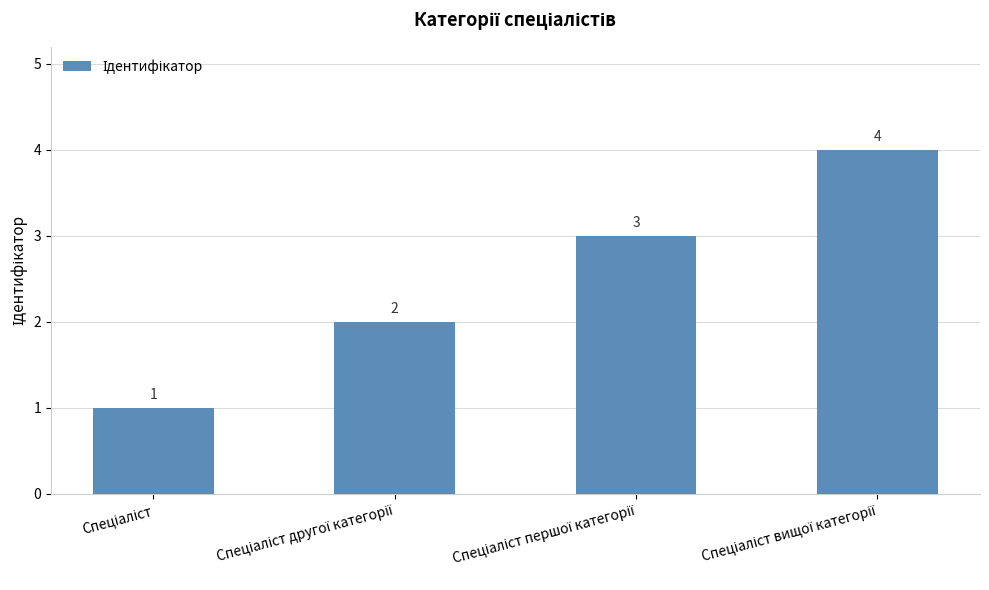

Count the values in the range 2 to 4.

3